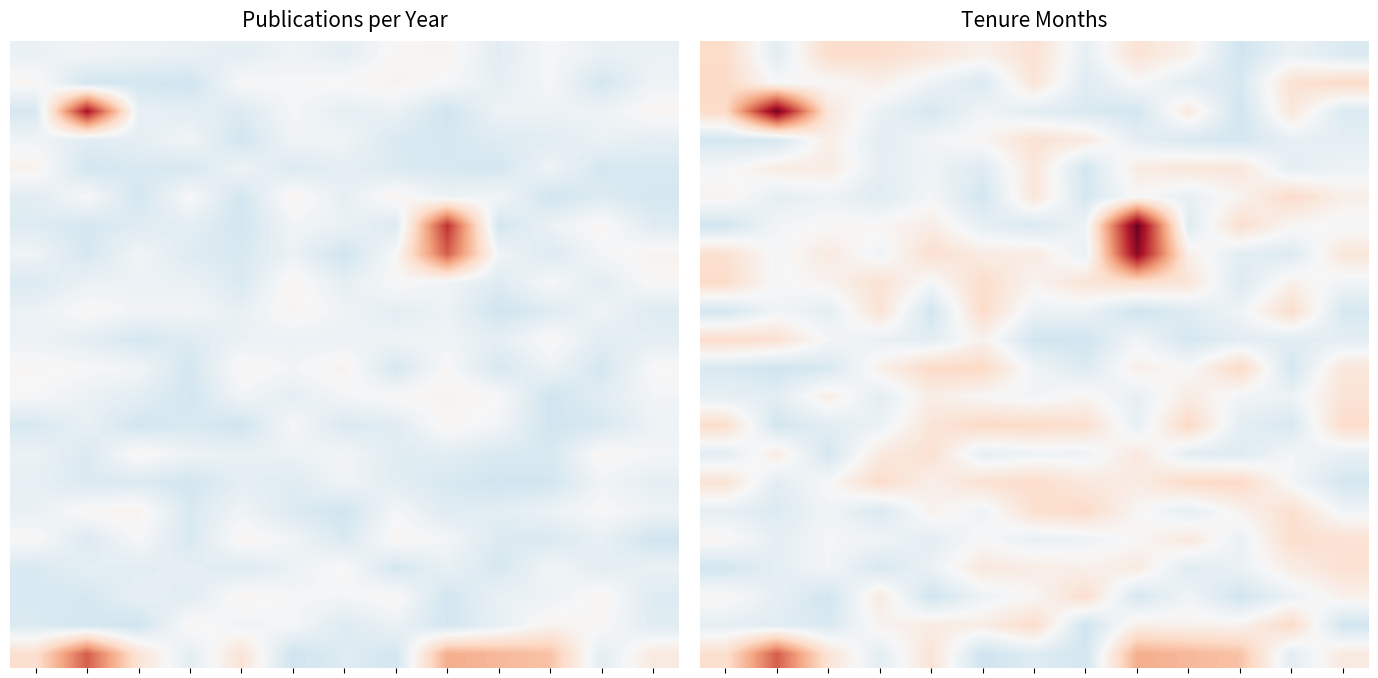

At how many categories does at least one series exceed 0?

13